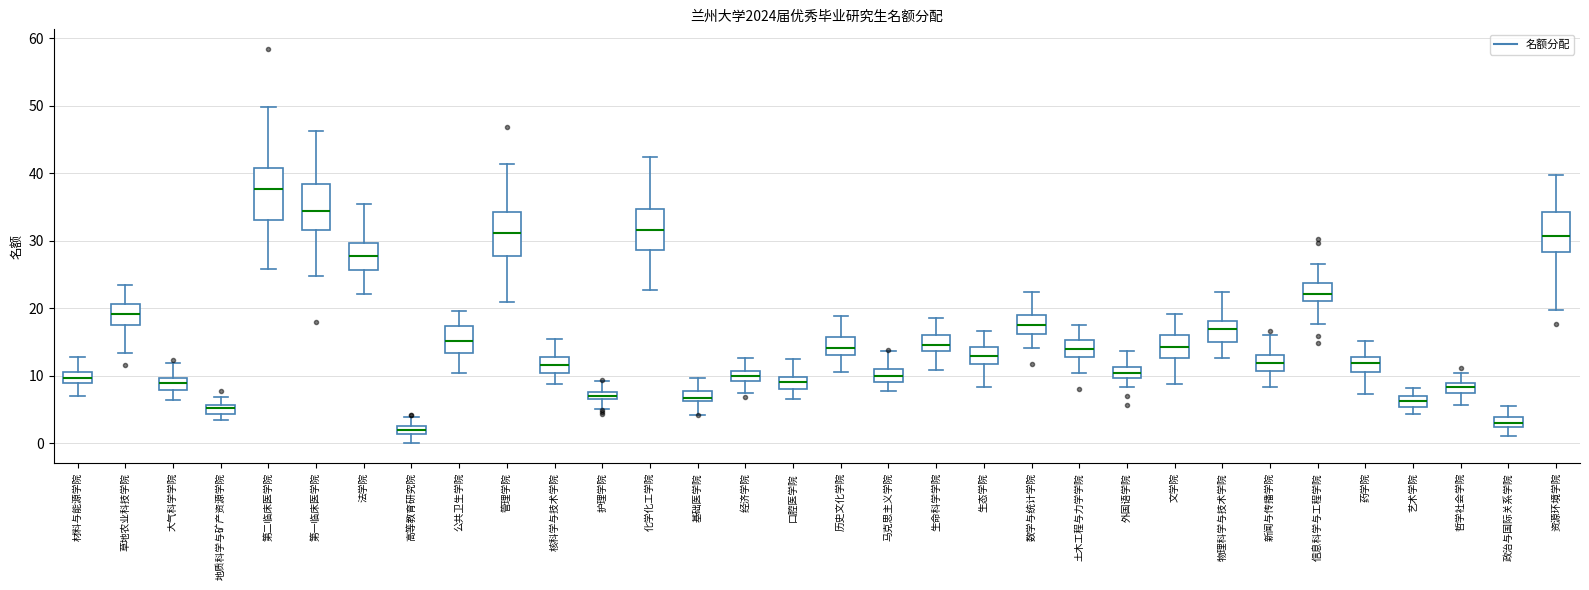

Where does the upper whisker of the box for 物理科学与技术学院 end on the y-axis? The values are not printed on the chart, so give them approximately, as read against the axis.

22